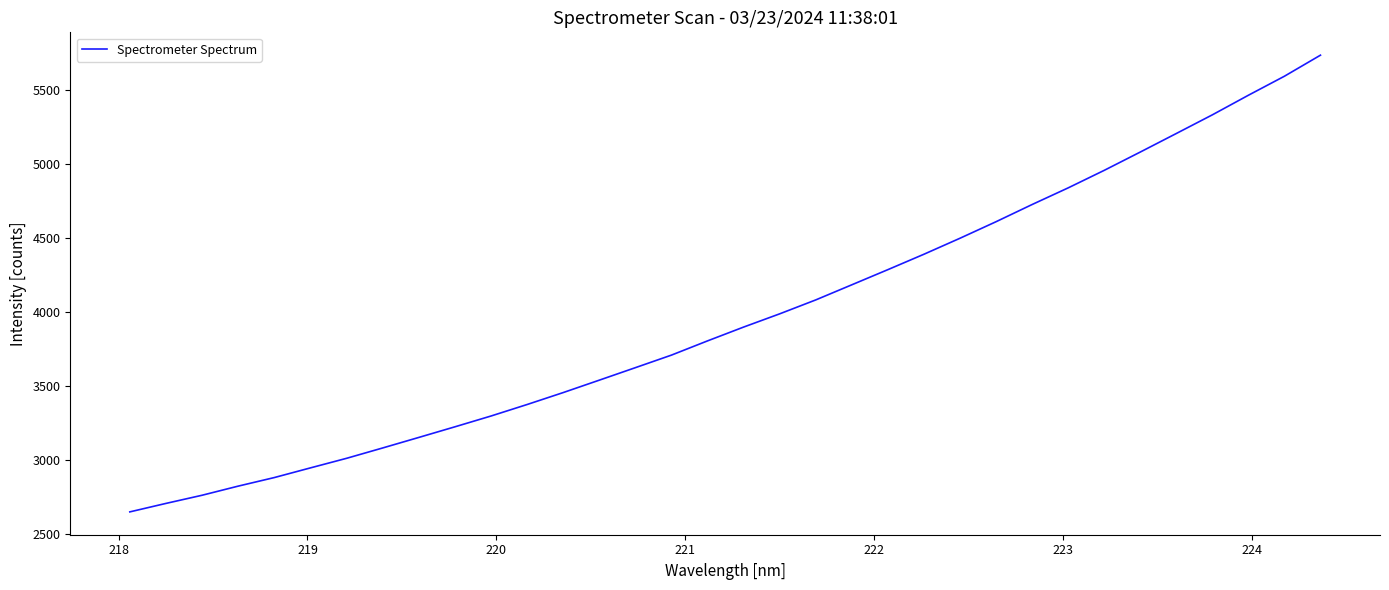

Does the chart have visible grid lines?

No